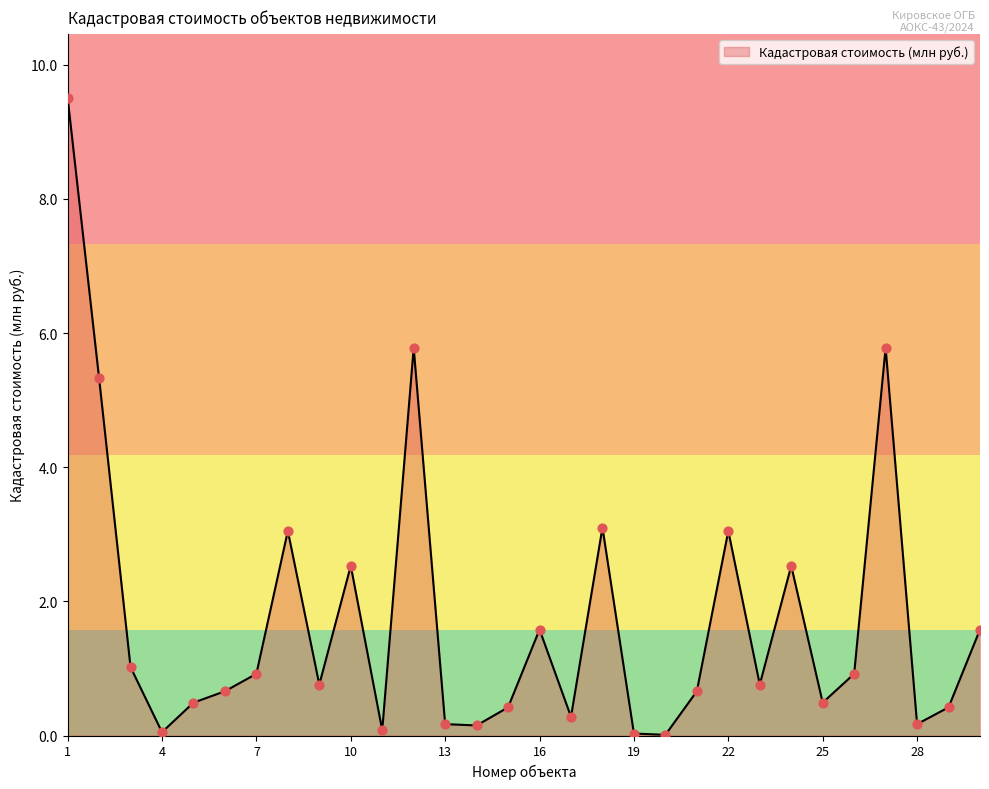

What is the maximum value shown in the chart?

9.5